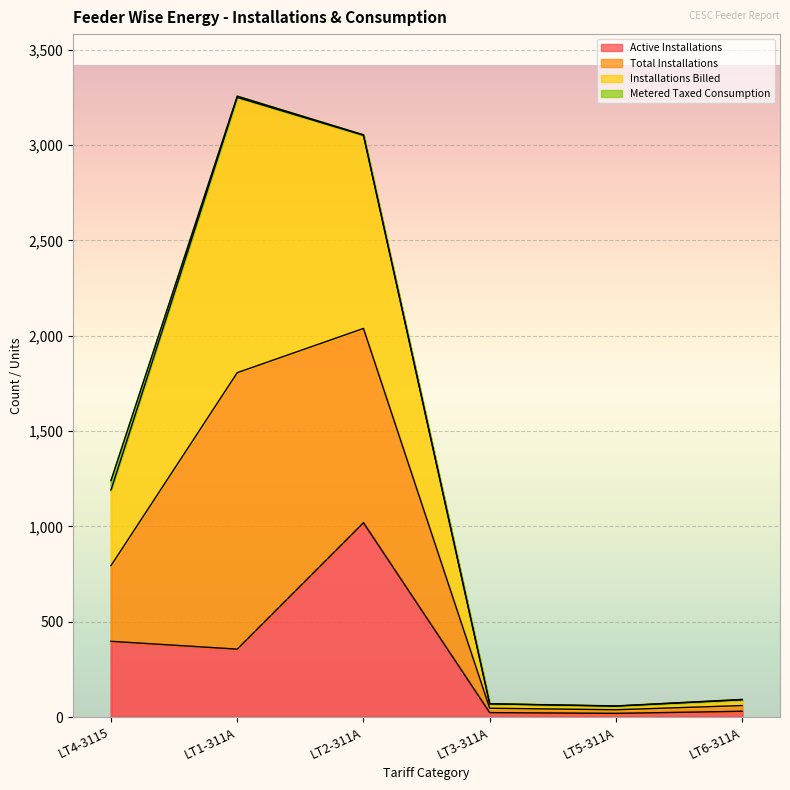

True or false: Total Installations has more than 1 interior local peaks.

False